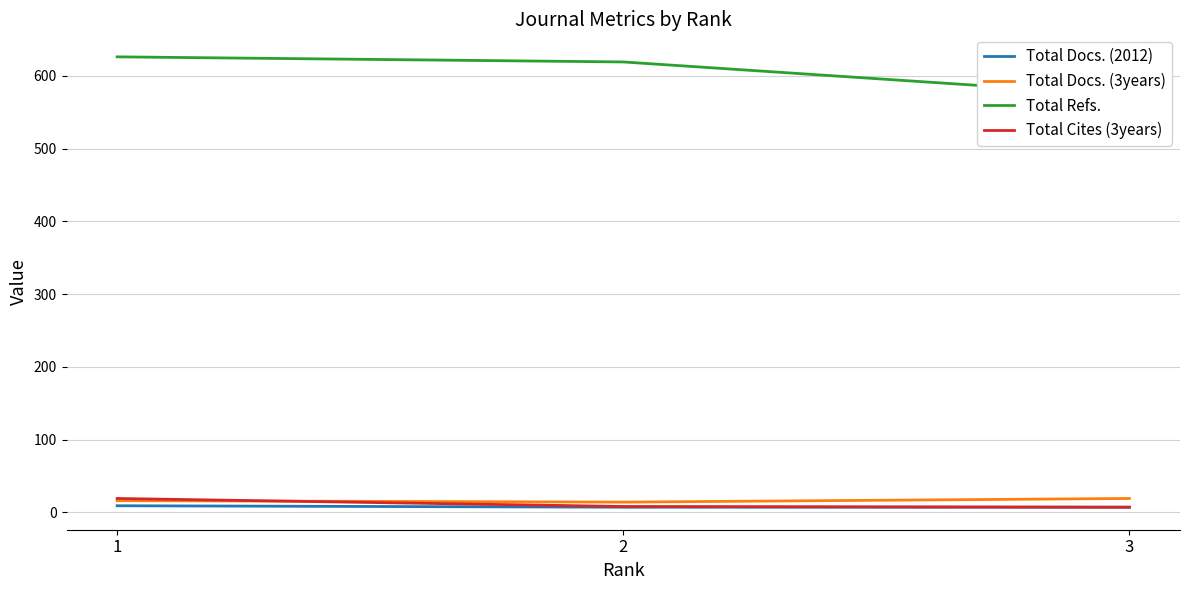

What is the lowest value of the Total Refs. series?

573